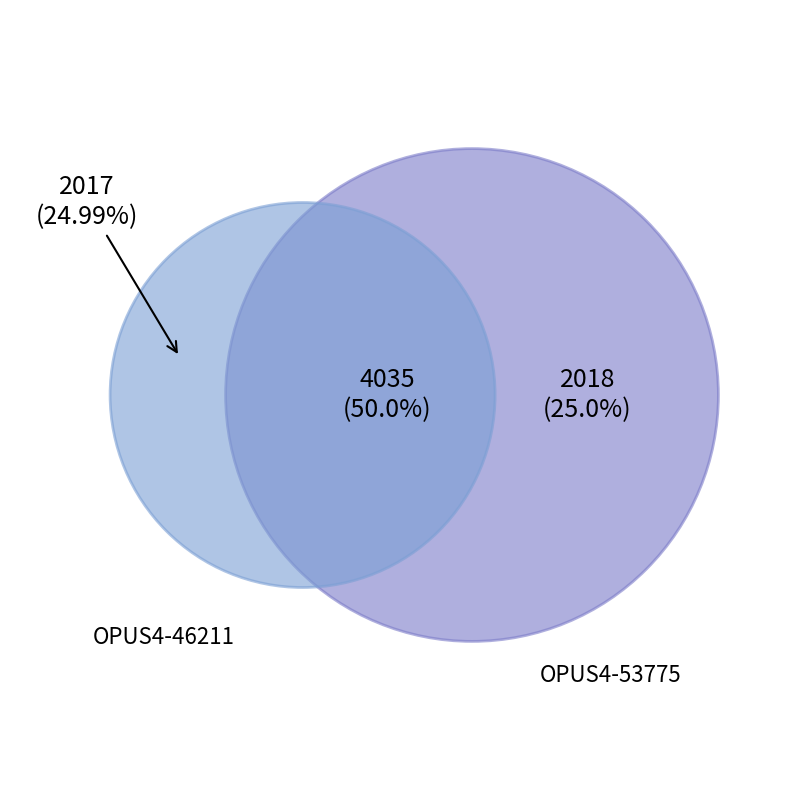

Does OPUS4-46211 account for over 50% of the chart?

No